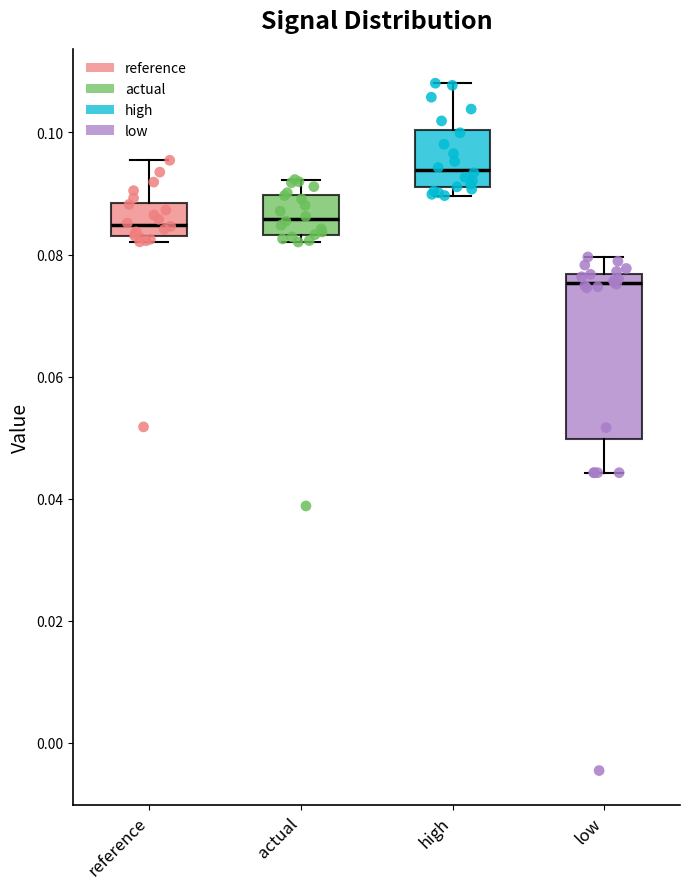

Reading left to right, read every box against the y-axis: the position of its median line, the range the box covers, and the ends of its whiskers. The values are not printed on the chart, so give them approximately, as read against the axis.

reference: median 0.084, box 0.082 to 0.088, whiskers 0.082 (just below the box's lower edge) to 0.096
actual: median 0.086, box 0.084 to 0.090, whiskers 0.082 to 0.092
high: median 0.094, box 0.090 to 0.100, whiskers 0.090 (just below the box's lower edge) to 0.108
low: median 0.076 (just below the box's upper edge), box 0.050 to 0.076, whiskers 0.044 to 0.080